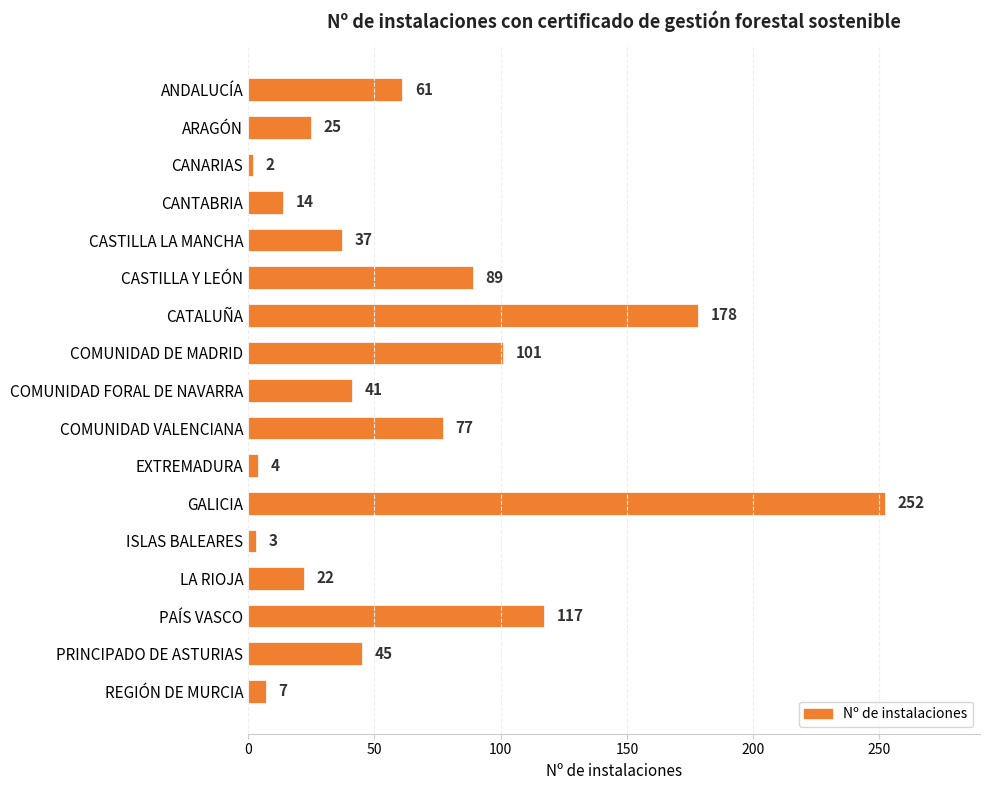

At which label is the value closest to 127?

PAÍS VASCO